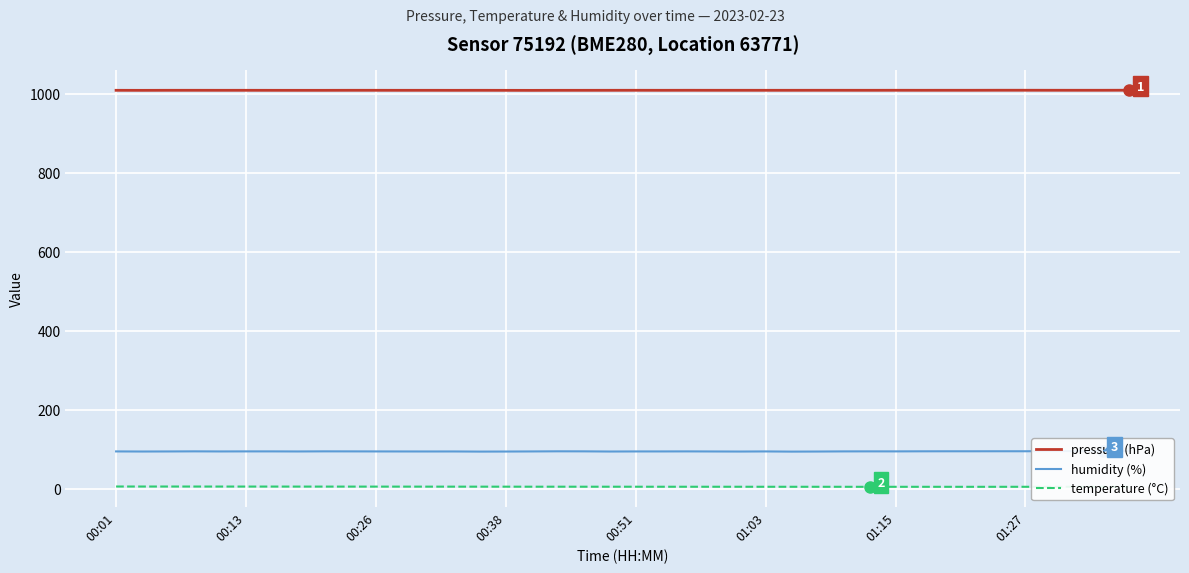

What is the difference between the maximum and minimum values in the humidity (%) series?

1.5